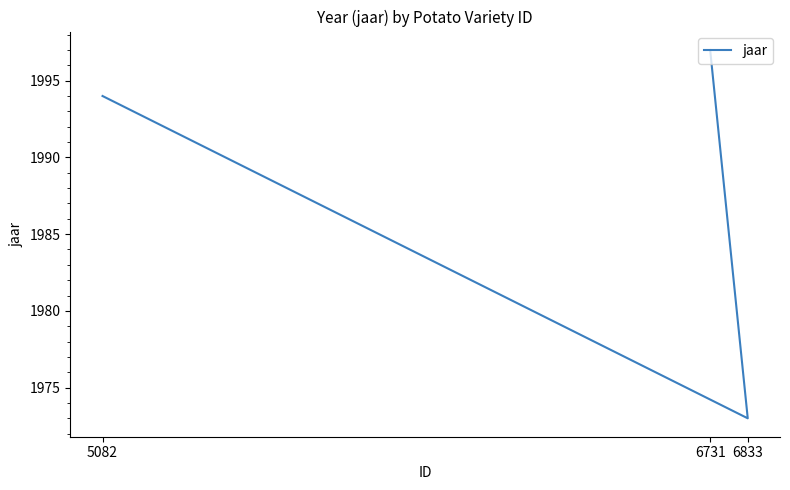

What is the change in value from 5082 to 6833?

-21